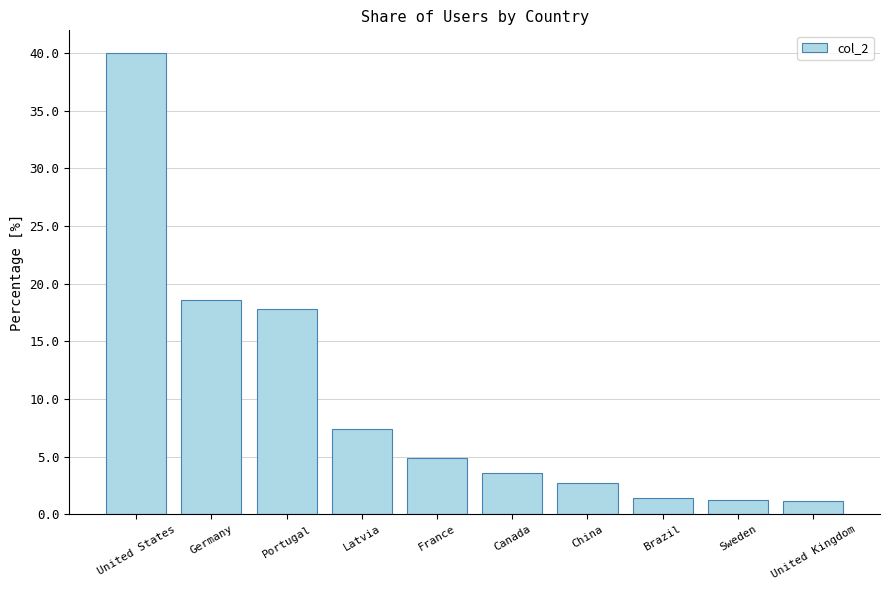

At which category does the chart reach its peak across all series?

United States